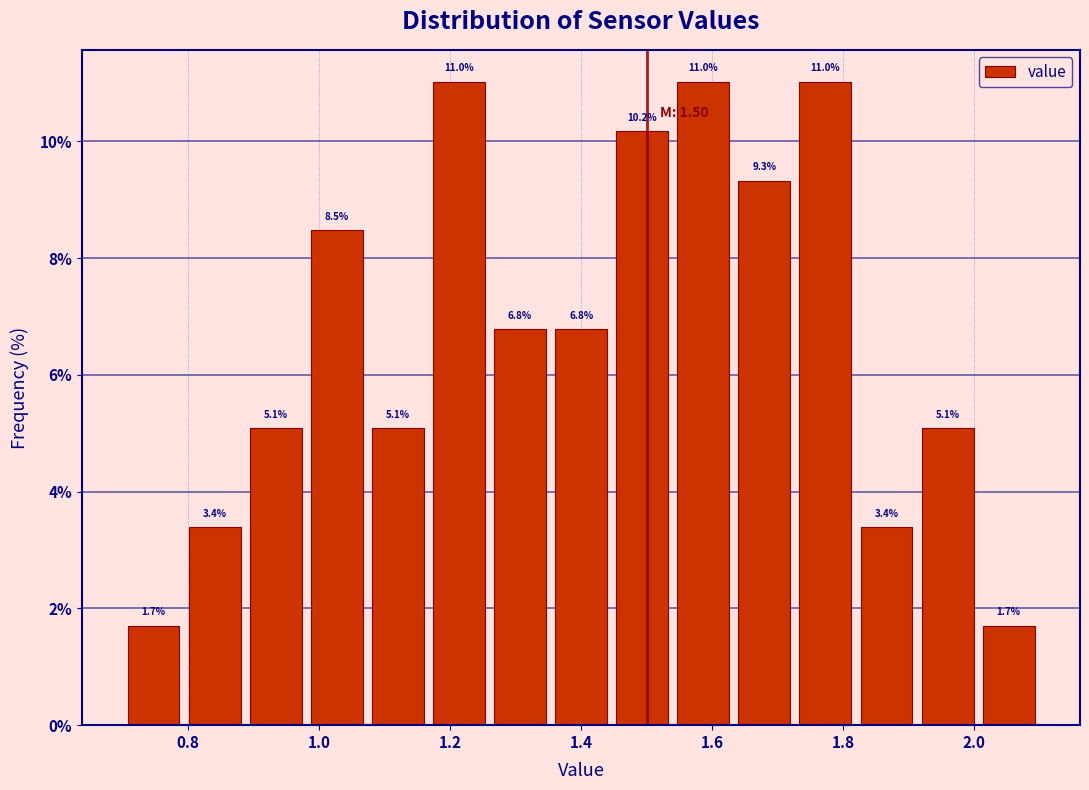

What is the height of the bar covering 1.82 to 1.92 on the x-axis? The bar edges are not printed on the chart, so give them approximately, as read against the axis.

3.4